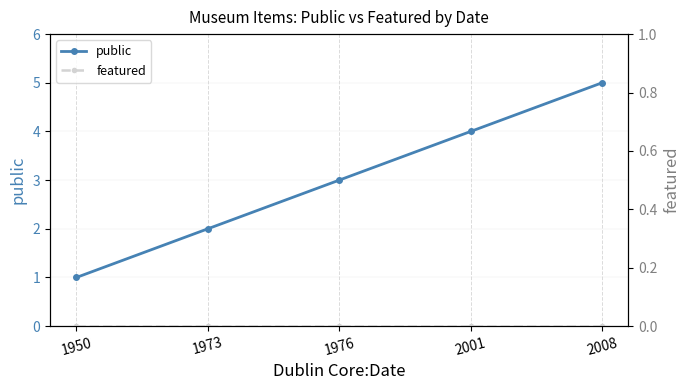

Does the chart have visible grid lines?

Yes